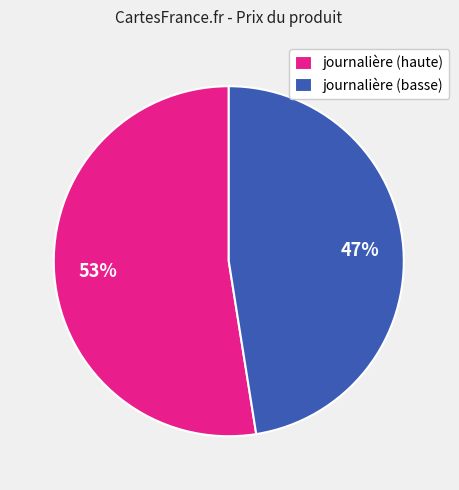

Count the number of slices in the pie.

2